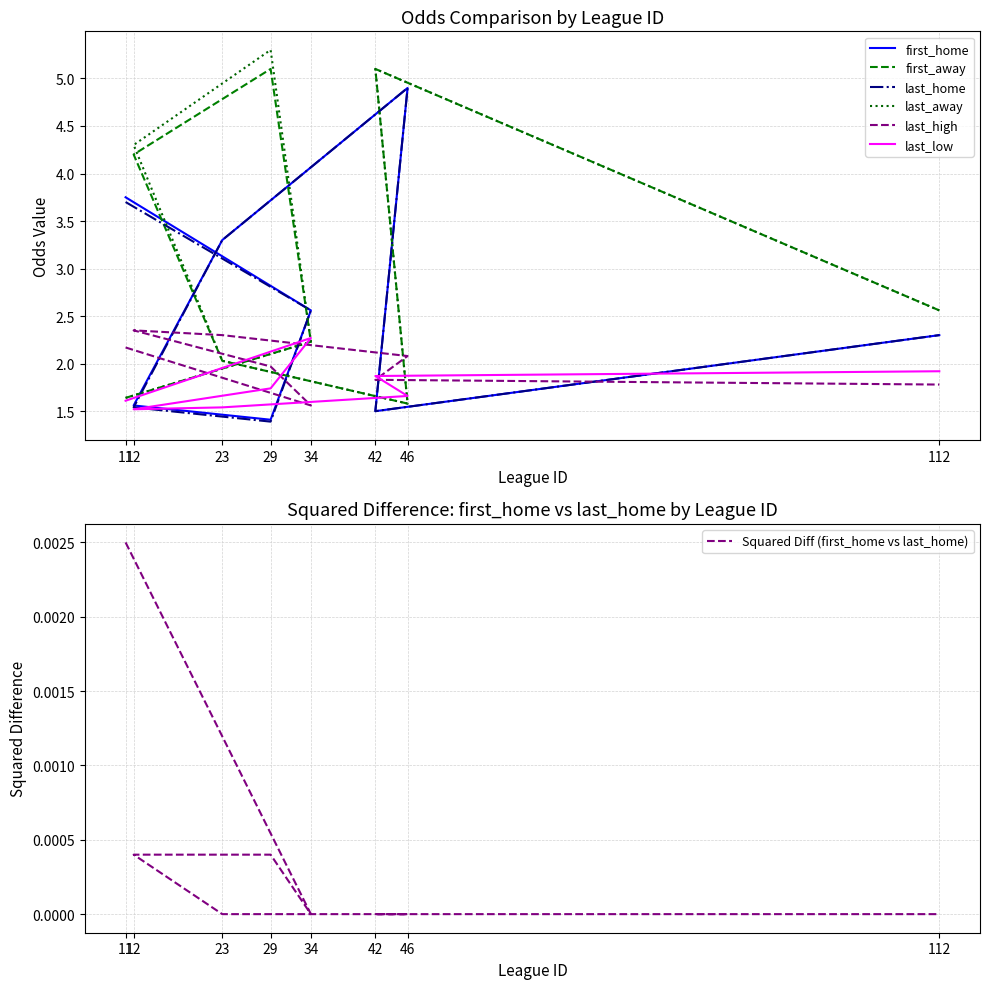

True or false: first_away has a value of 2.6 at 23.

False